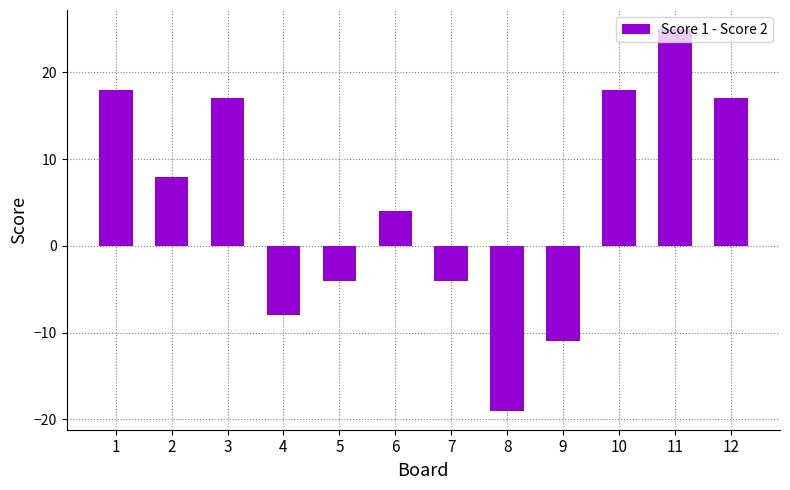

The value at 10 is 18. True or false?

True